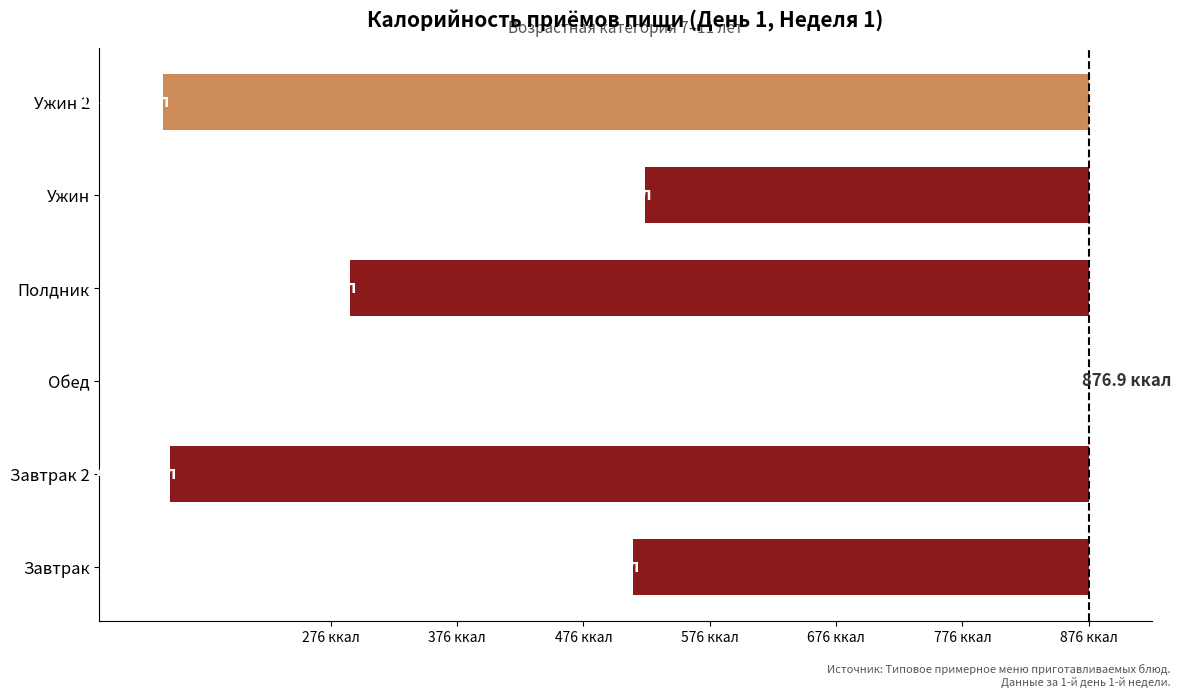

What is the difference between the values at Полдник and Завтрак 2?

142.0